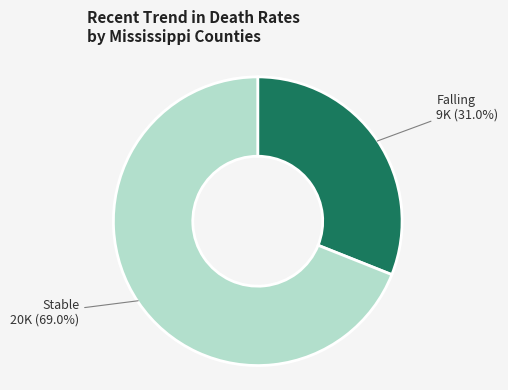

Is there a majority slice in this chart?

Yes